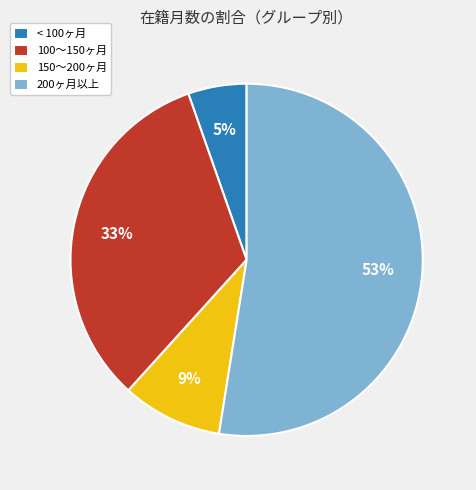

To the nearest percent, what percentage of the pie is < 100ヶ月?

5%